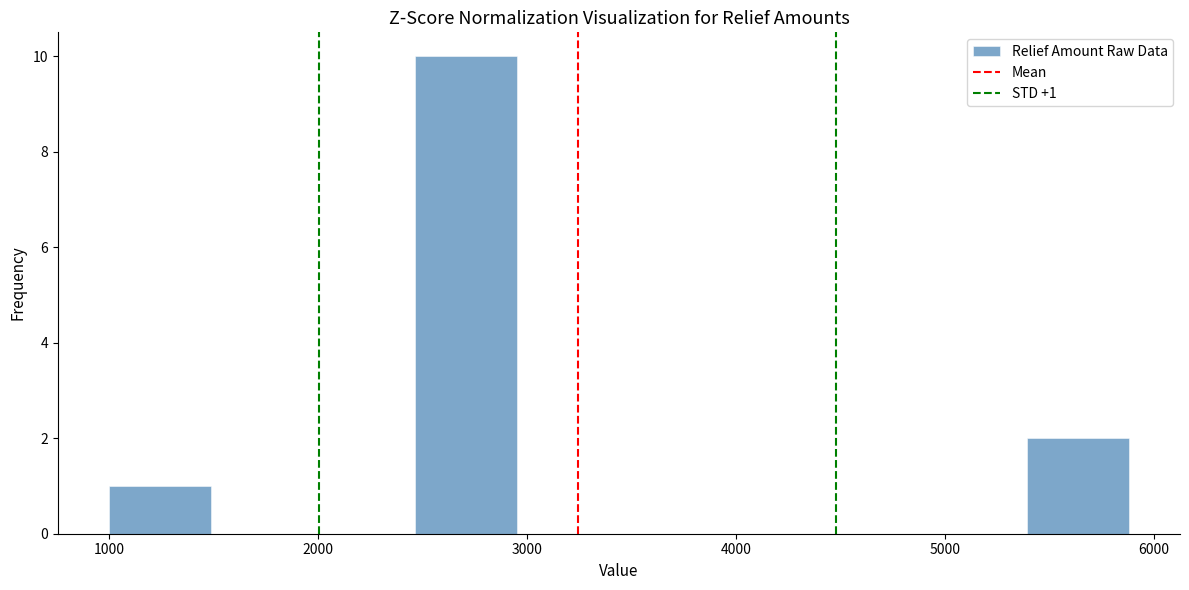

Over which range of the x-axis is the bar tallest?

2500 to 3000